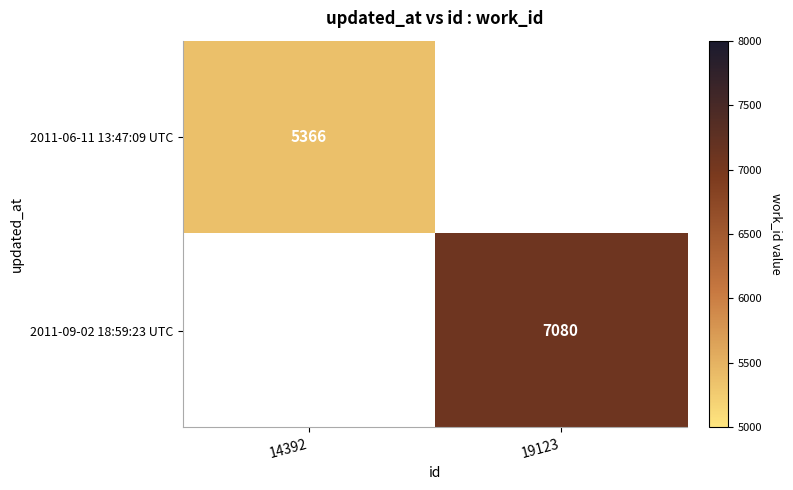

Is the value of 2011-06-11 13:47:09 UTC at 14392 greater than the value of 2011-09-02 18:59:23 UTC at 19123?

No